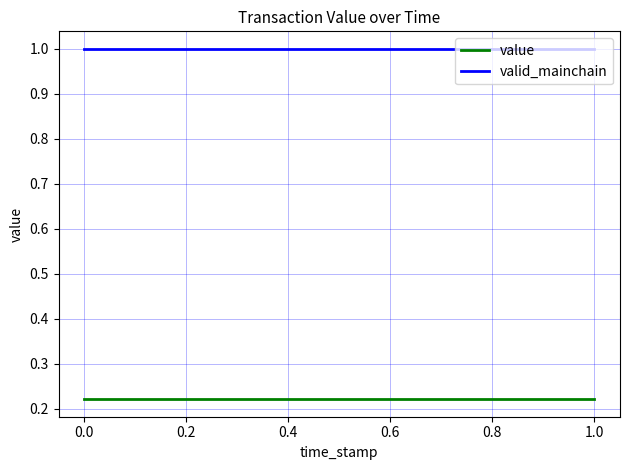

List the series in order of their peak value, lowest first.

value, valid_mainchain